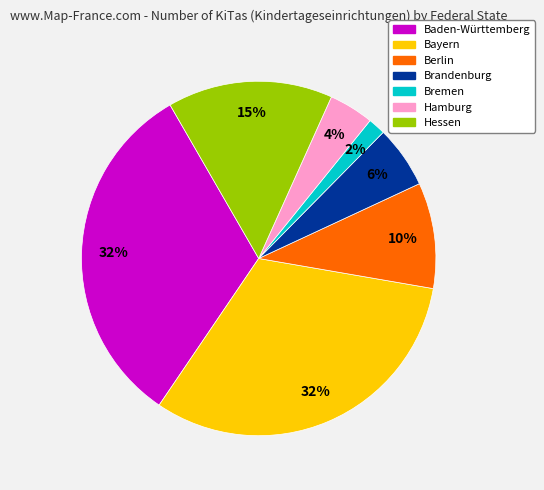

To the nearest percent, what is the average slice percentage?

14%